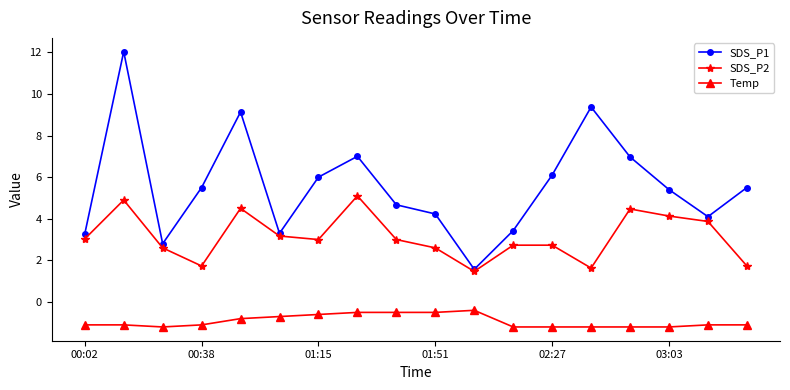

In SDS_P1, how many points are lower than both neighbors (excluding endpoints)?

4